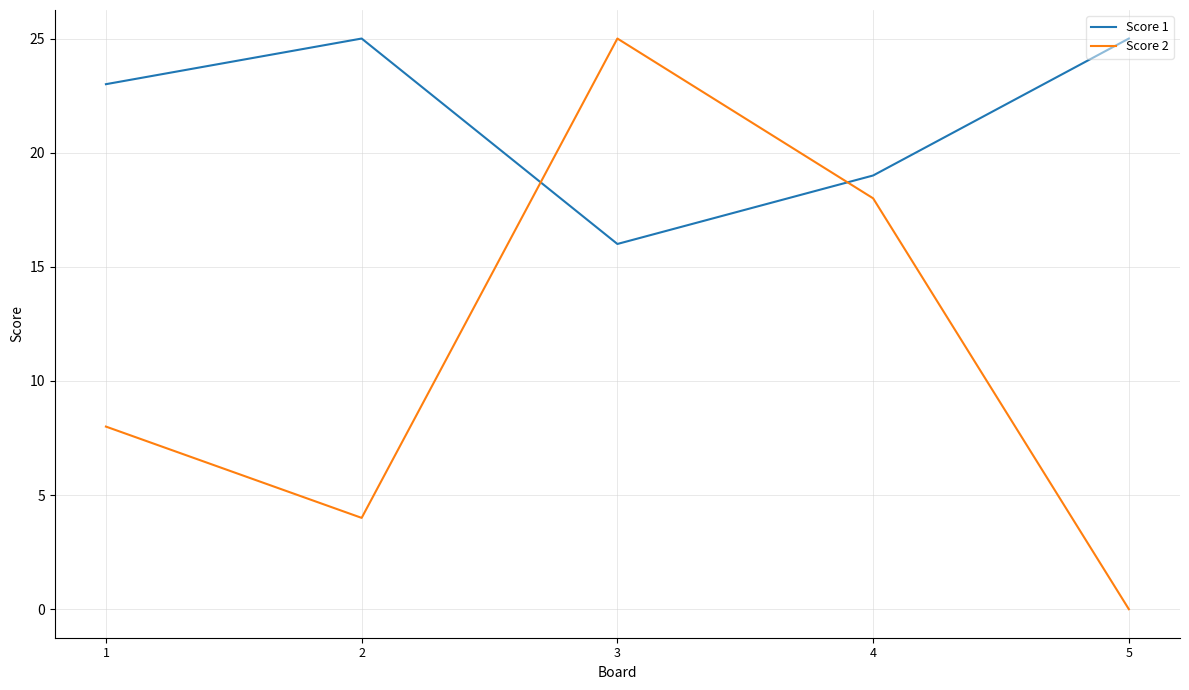

Rank the series by their average value, from lowest to highest.

Score 2, Score 1